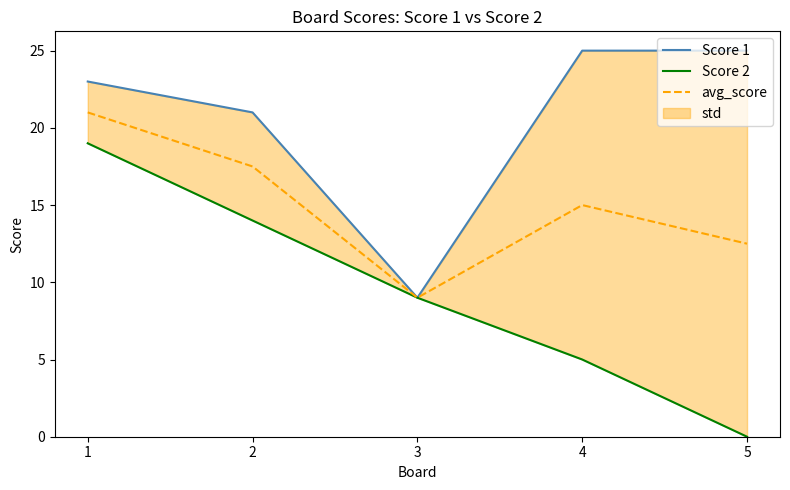

Rank the series by their average value, from lowest to highest.

Score 2, avg_score, Score 1